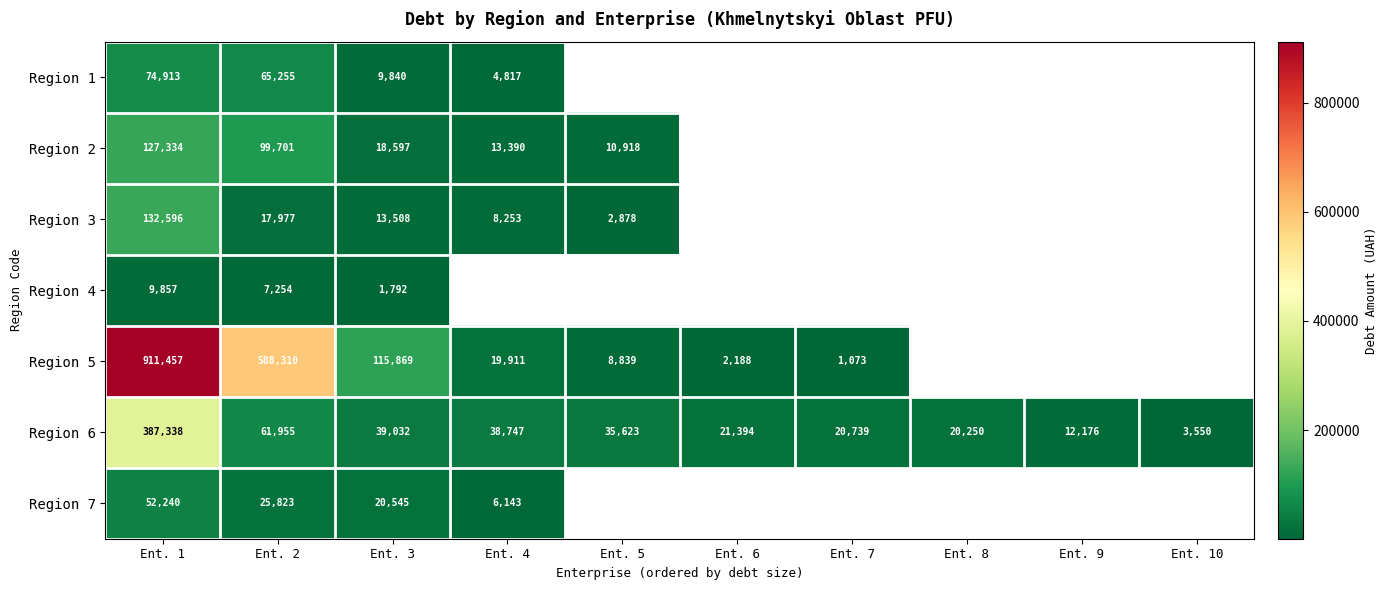

True or false: Region 2 has a value of 99701.0 at Ent. 2.

True